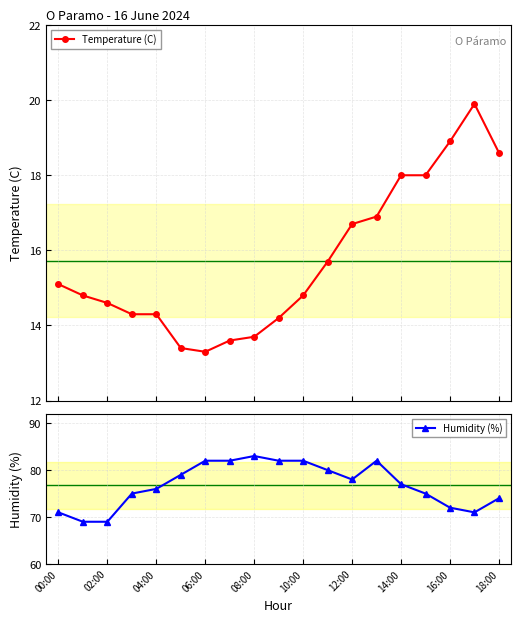

Does the chart have visible grid lines?

Yes